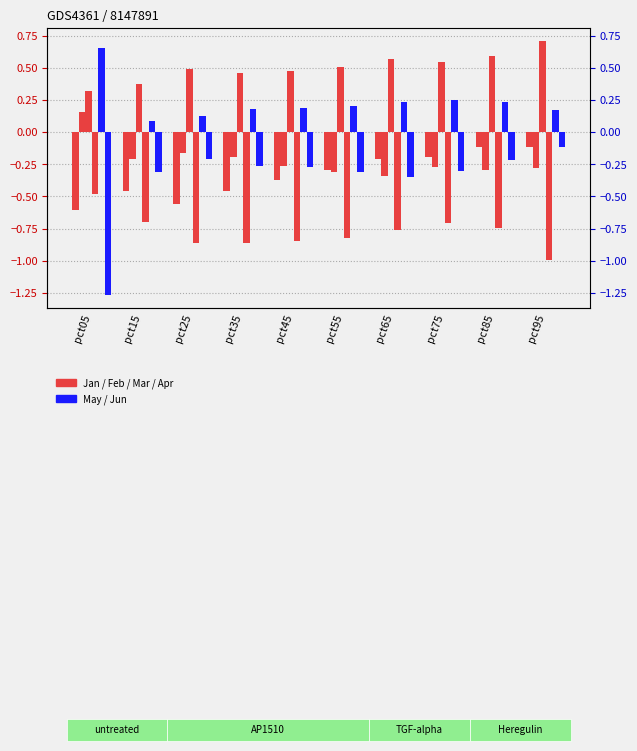

Is it true that Feb equals -0.3 at pct85?

True